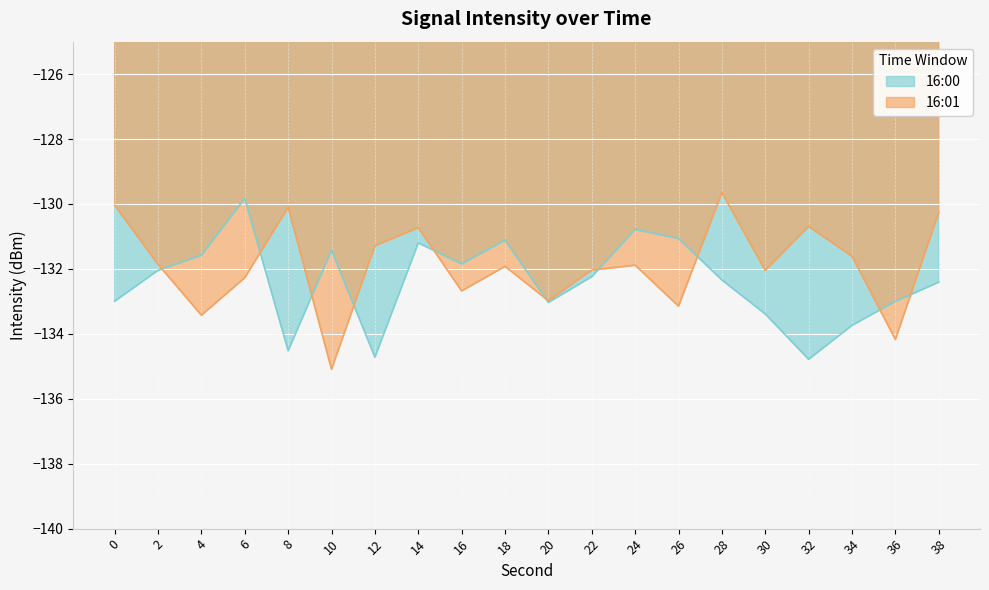

Read the 16:00 value at 36.

-133.0